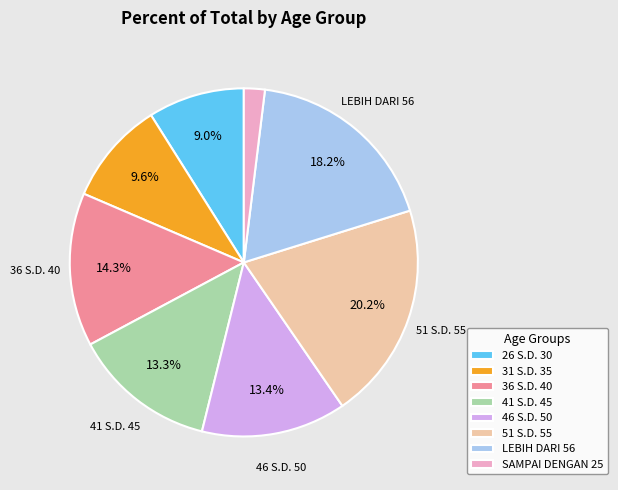

Is LEBIH DARI 56 the majority of the pie?

No